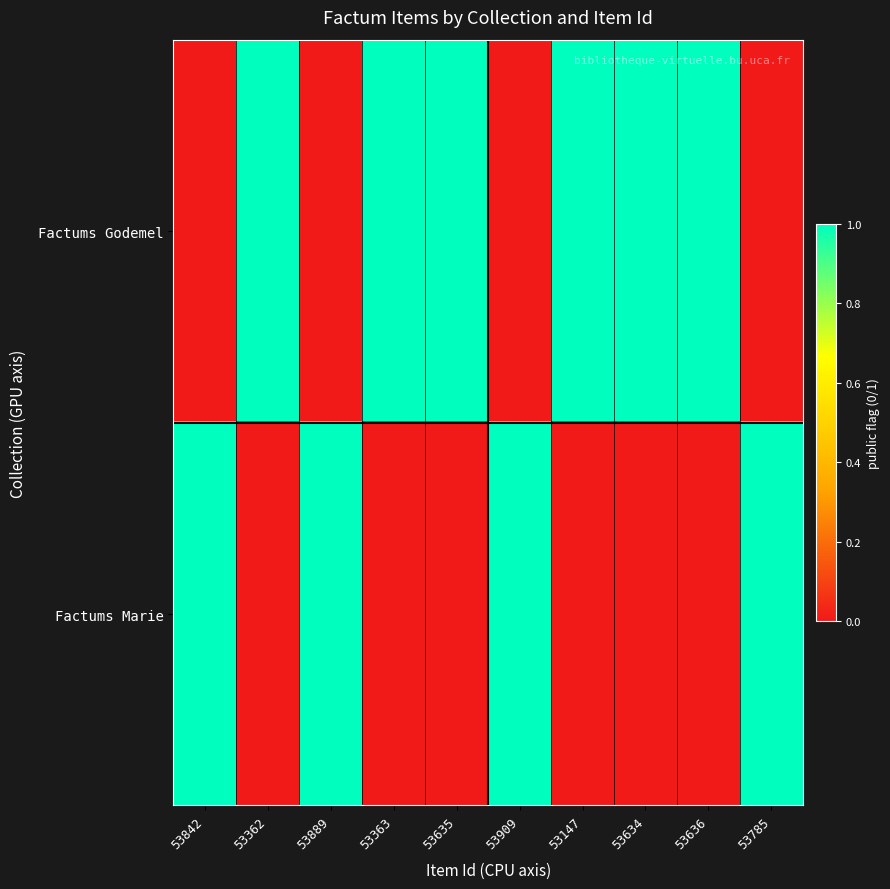

Rank the series at 53635 from lowest to highest value.

Factums Marie, Factums Godemel